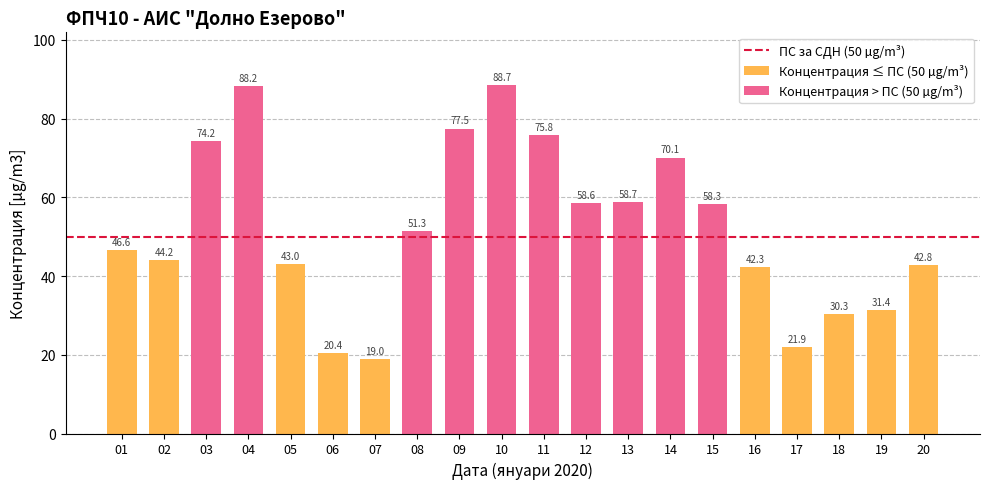

Rank the categories by value from lowest to highest.

07, 06, 17, 18, 19, 16, 20, 05, 02, 01, 08, 15, 12, 13, 14, 03, 11, 09, 04, 10